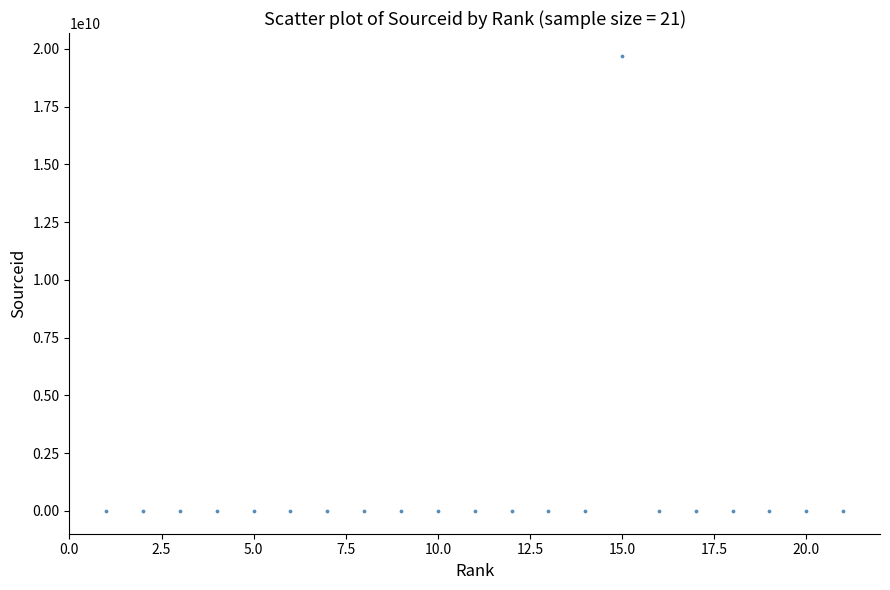

What is the range of X values (max minus min)?

20